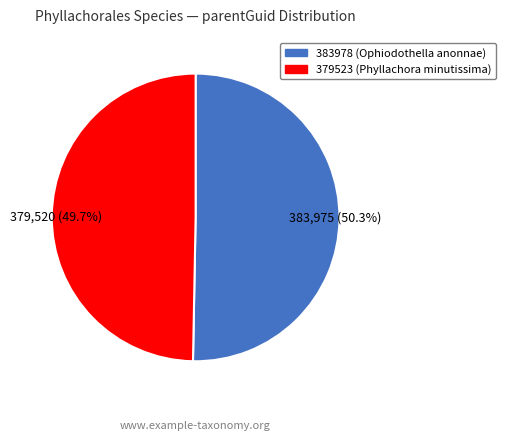

Between 383978 and 379523, which is larger?

383978